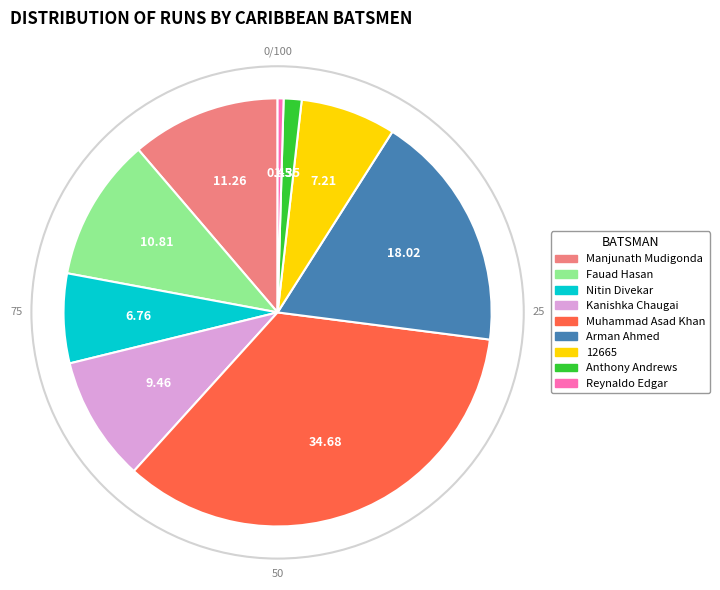

Does any single category account for the majority?

No